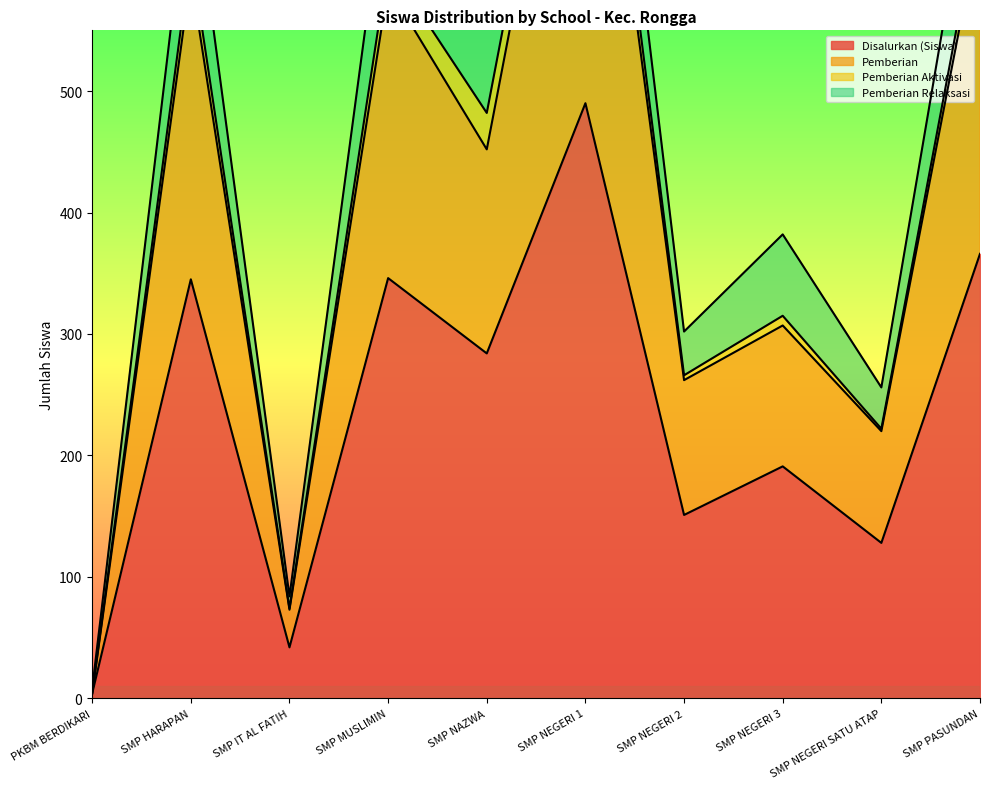

What position from the right is SMP NEGERI 2?

4